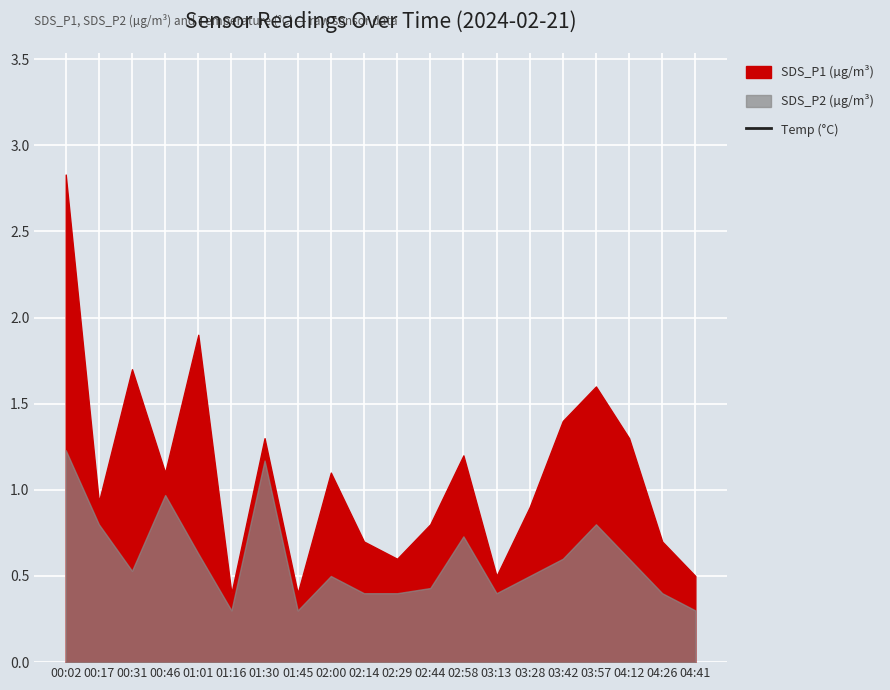

How many lines are shown in the chart?

1